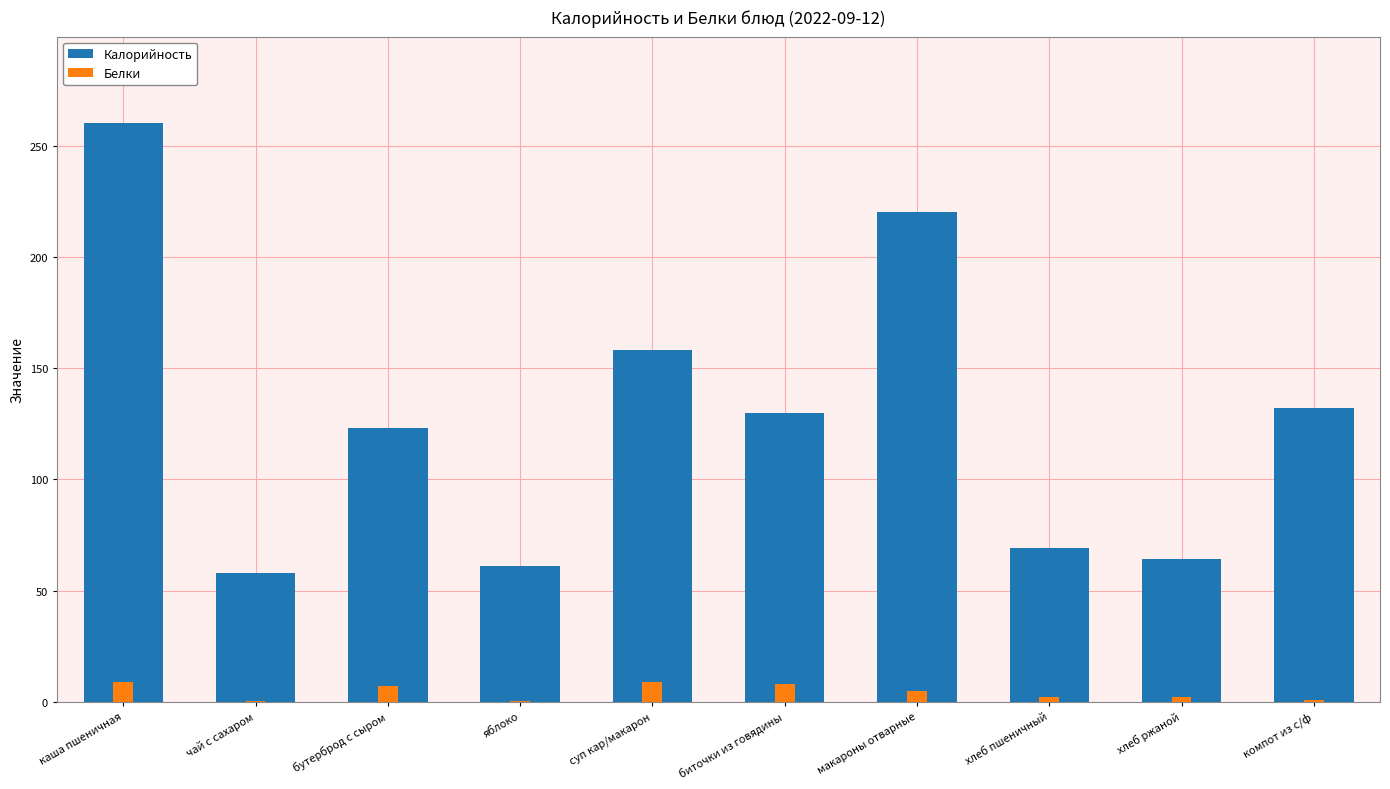

What is the difference between the maximum and second lowest values in the Белки series?

8.6